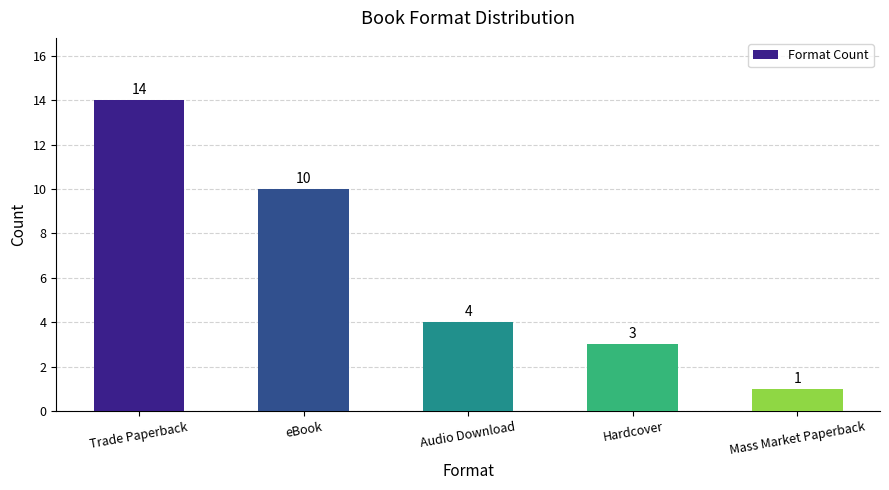

What is the change in value from Trade Paperback to Audio Download?

-10